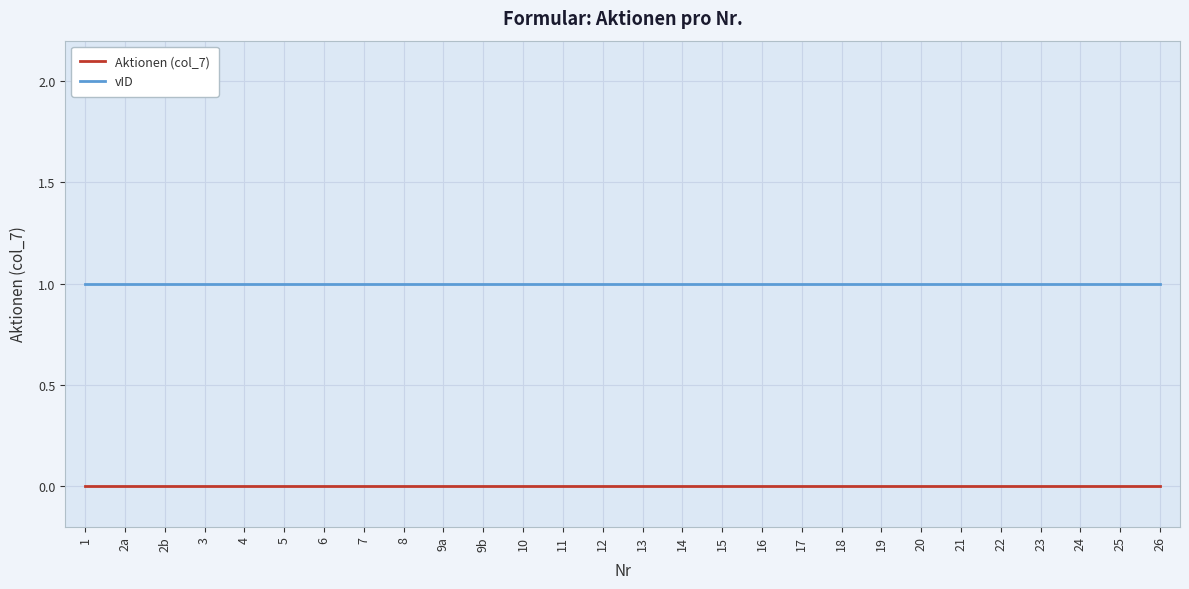

Which series has the largest total across all categories?

vID